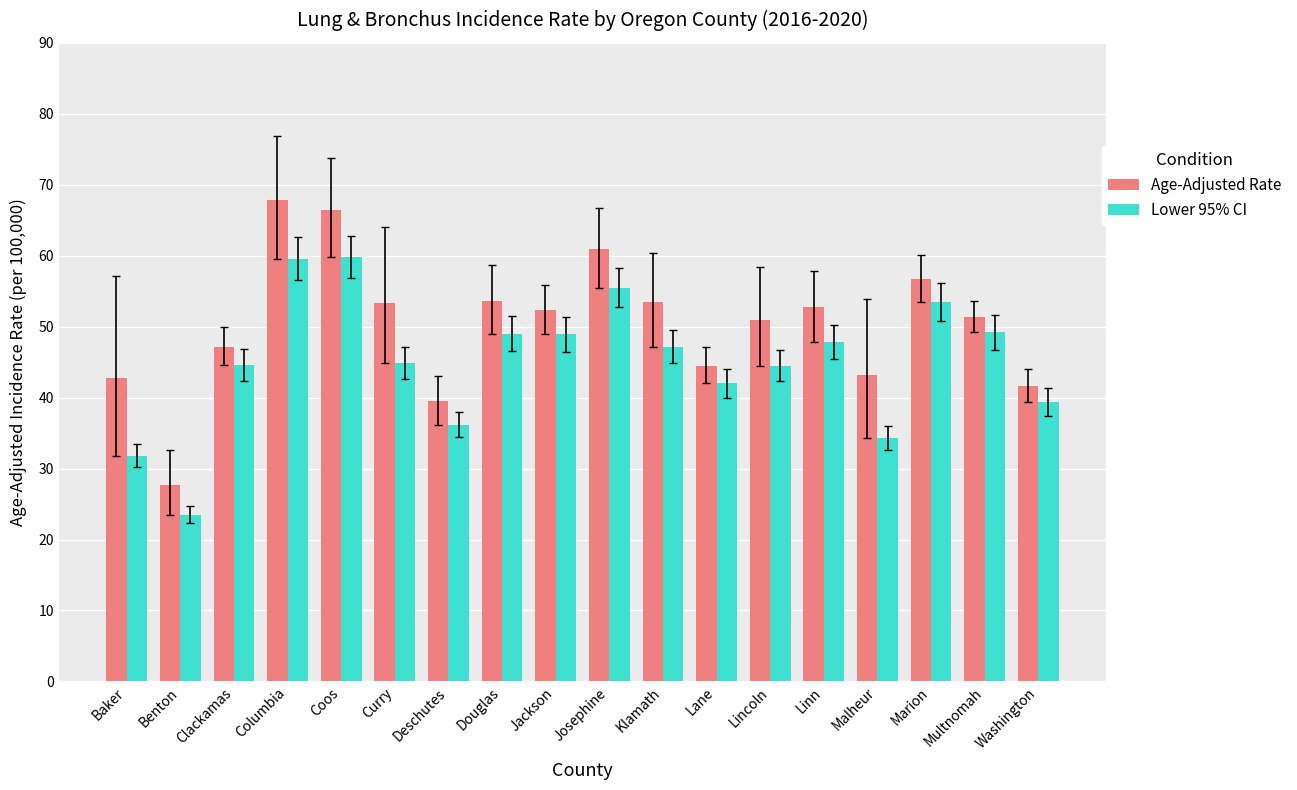

Where does the Lower 95% CI series first go above 47?

Columbia